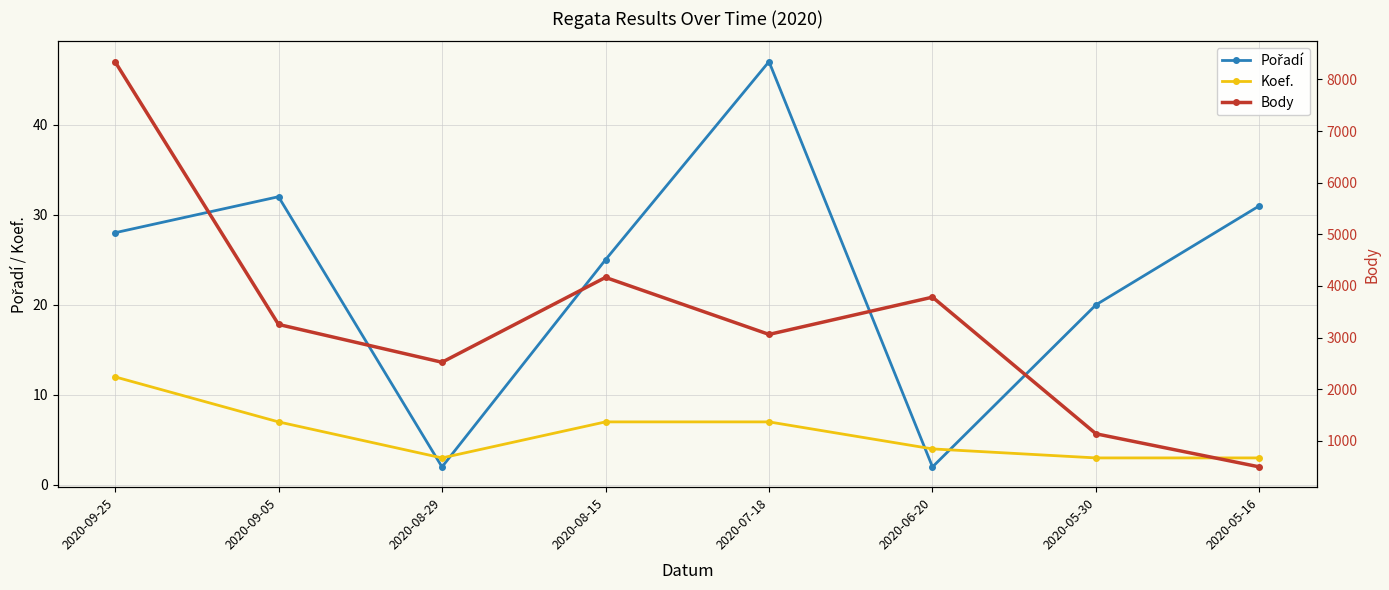

In Koef., how many points are lower than both neighbors (excluding endpoints)?

1